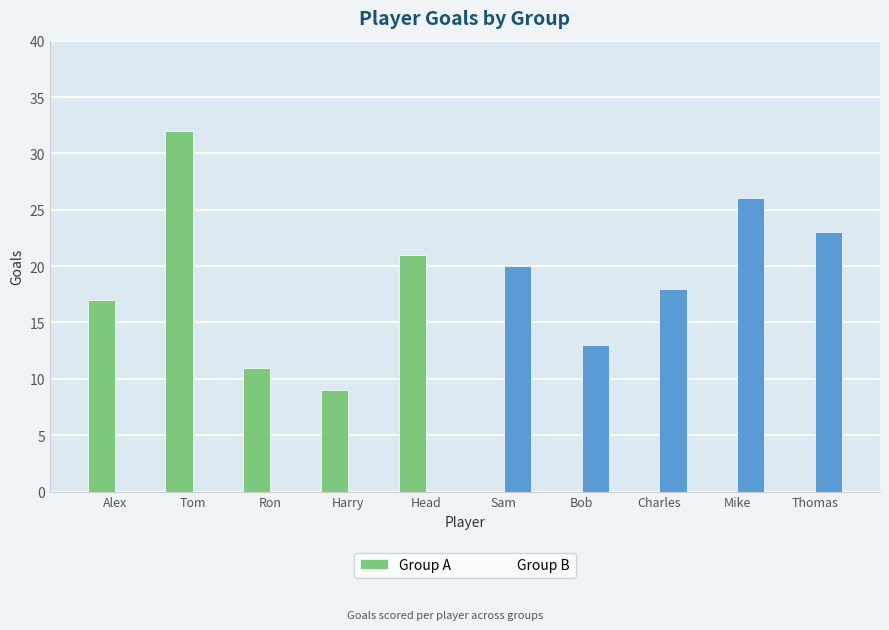

What is the difference between the highest and lowest values at Head?

21